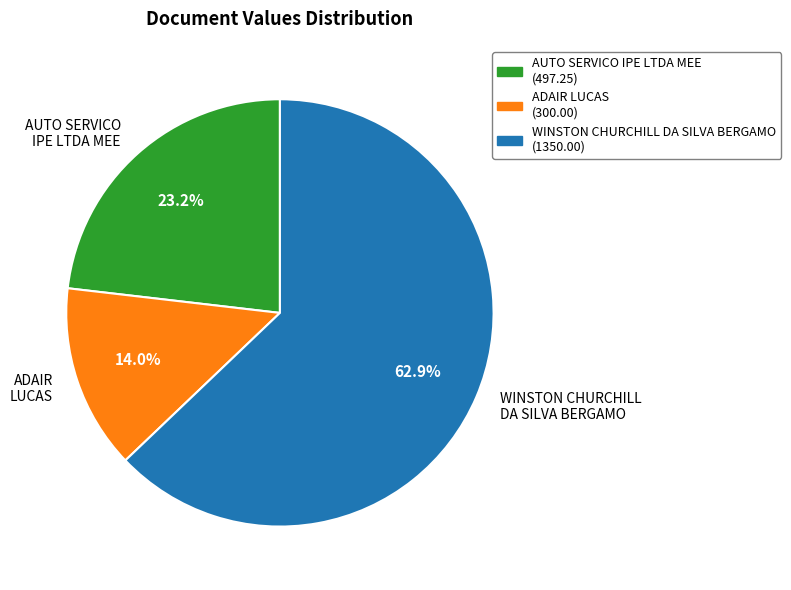

To the nearest percent, what is the difference between the largest and smallest slice percentages?

49%